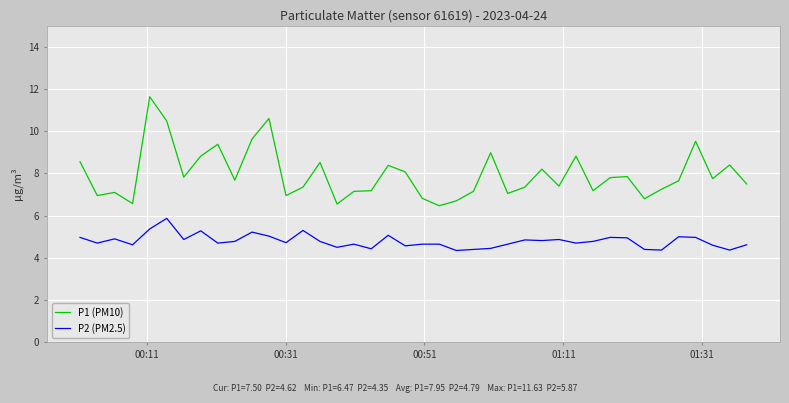

What is the highest value of the P1 (PM10) series?

11.6